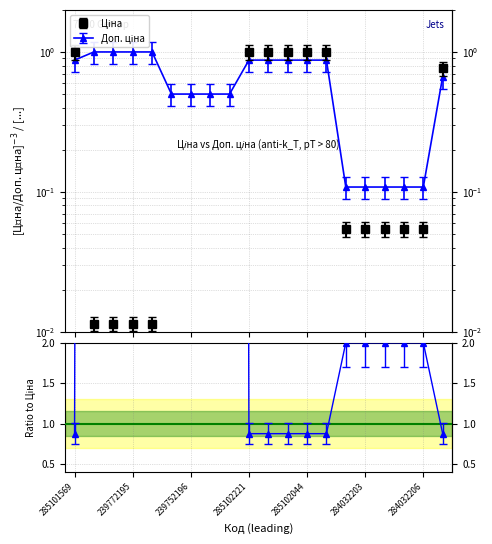

Reading left to right, what are all the values shown in this chart?

Ціна: 1.0	0.0	0.0	0.0	0.0	0.0	0.0	0.0	0.0	1.0	1.0	1.0	1.0	1.0	0.1	0.1	0.1	0.1	0.1	0.8
Доп. ціна: 0.9	1.0	1.0	1.0	1.0	0.5	0.5	0.5	0.5	0.9	0.9	0.9	0.9	0.9	0.1	0.1	0.1	0.1	0.1	0.7